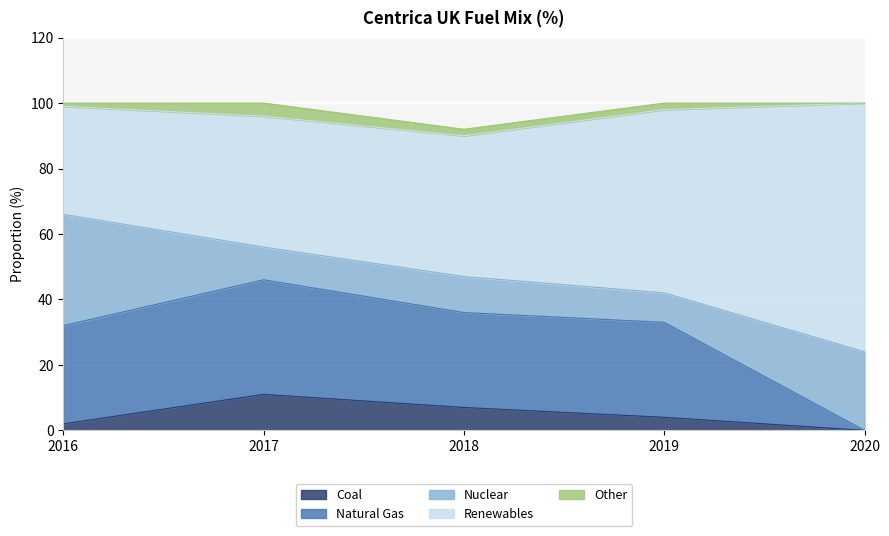

In Natural Gas, how many points are higher than both neighbors (excluding endpoints)?

1